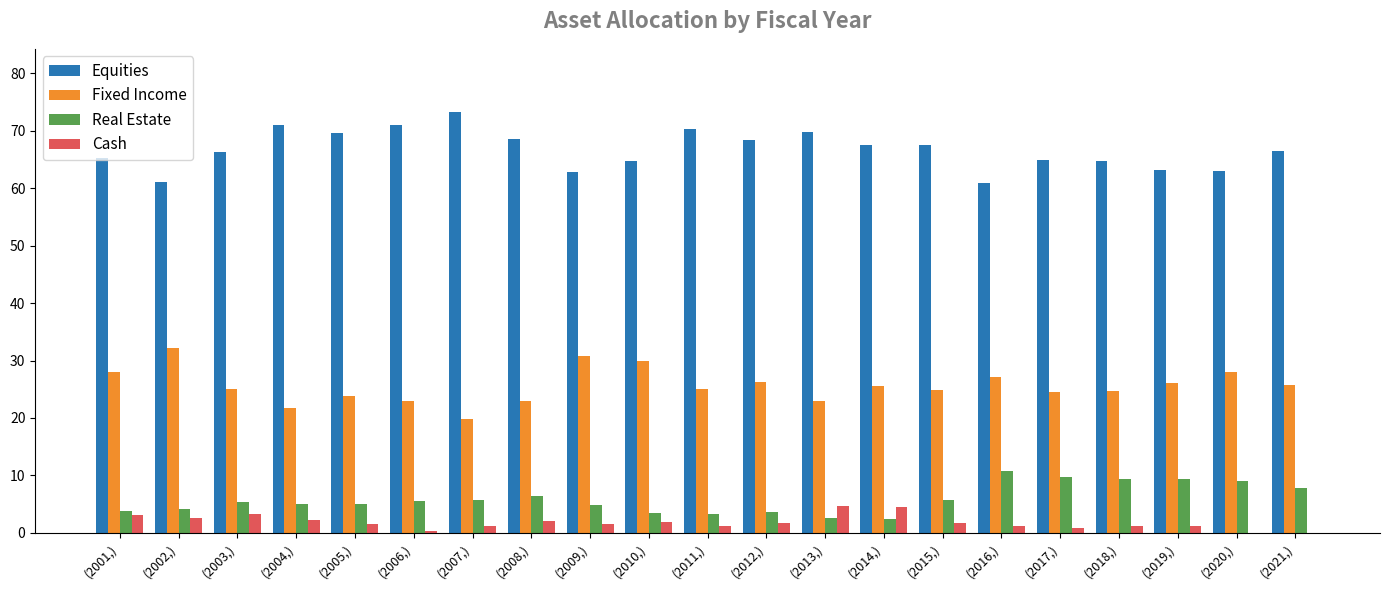

What is the sum of all Real Estate values?

123.4